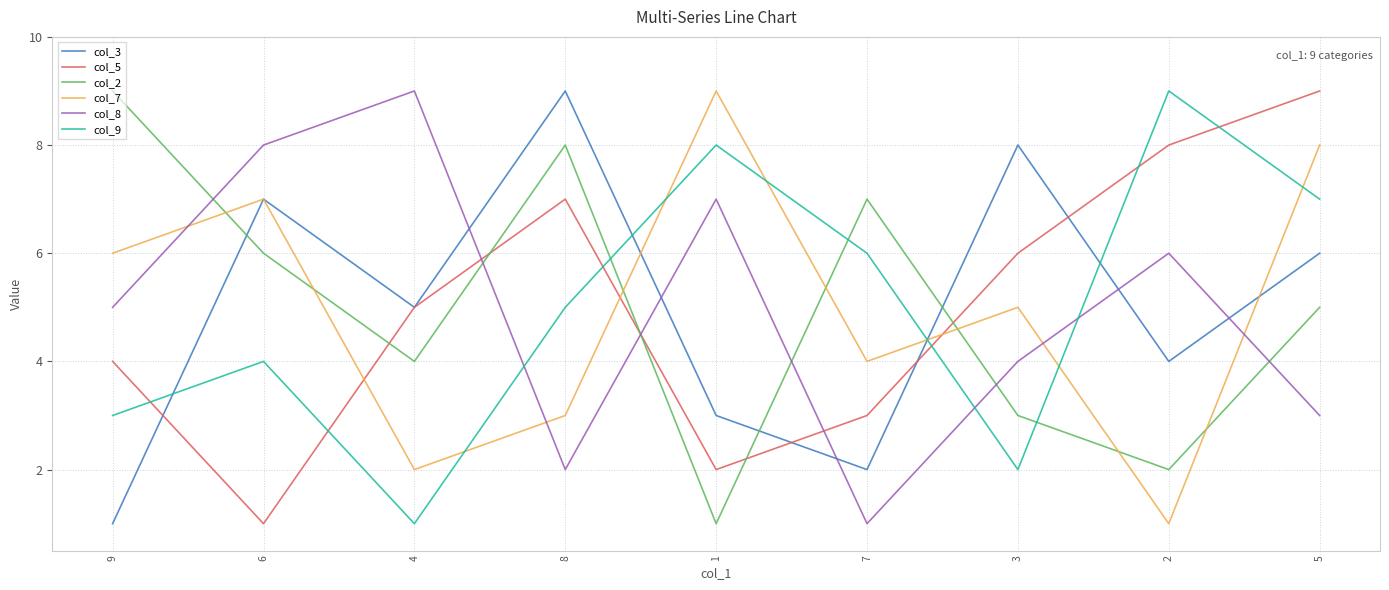

After their last crossing, which series has the higher values: col_3 or col_7?

col_7